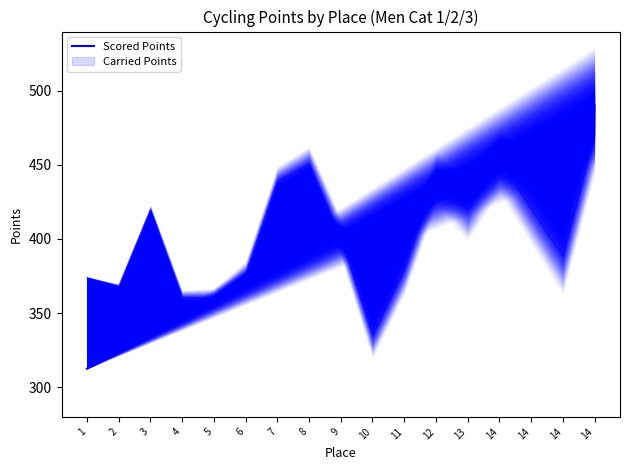

Which label corresponds to the smallest value in the chart?

1